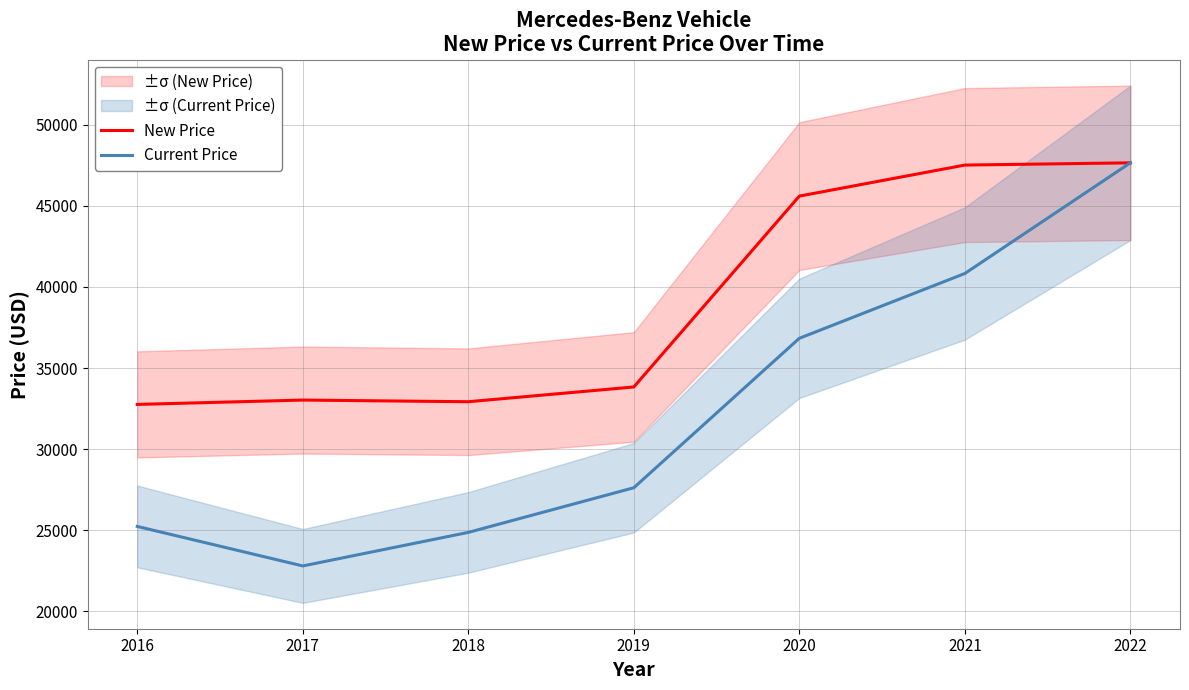

Which label corresponds to the largest value in the chart?

2022